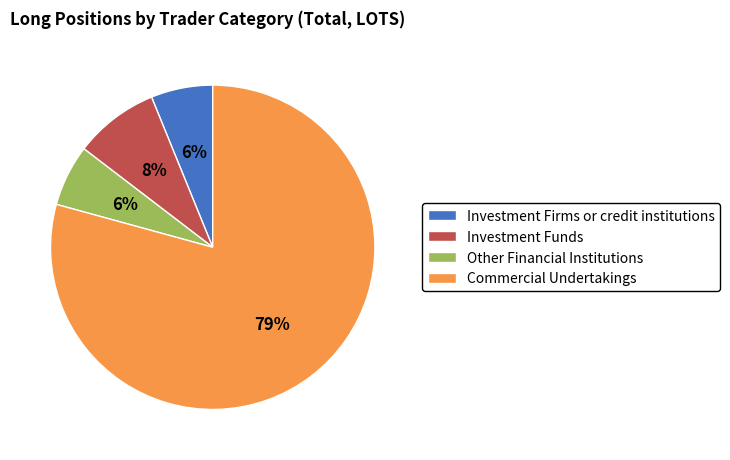

True or false: Commercial Undertakings accounts for 85% of the total.

False